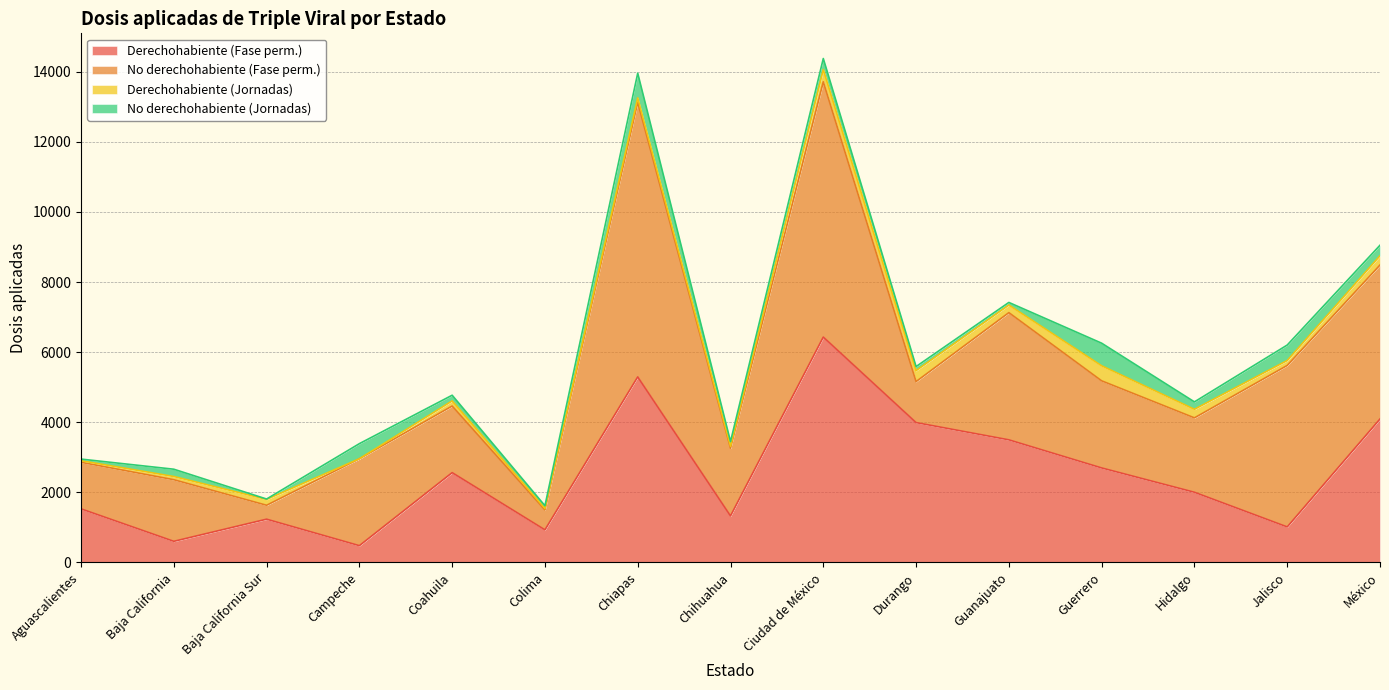

Which category has the lowest value in the Derechohabiente (Fase perm.) series?

Campeche